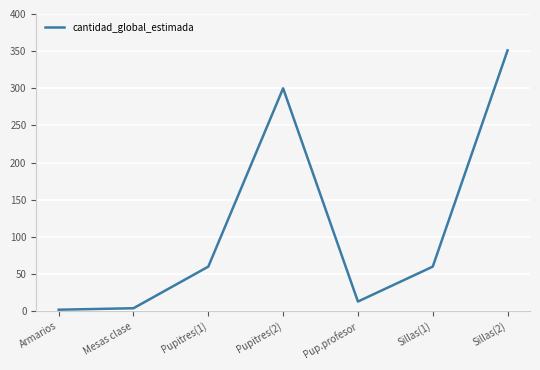

What is the smallest value displayed?

2